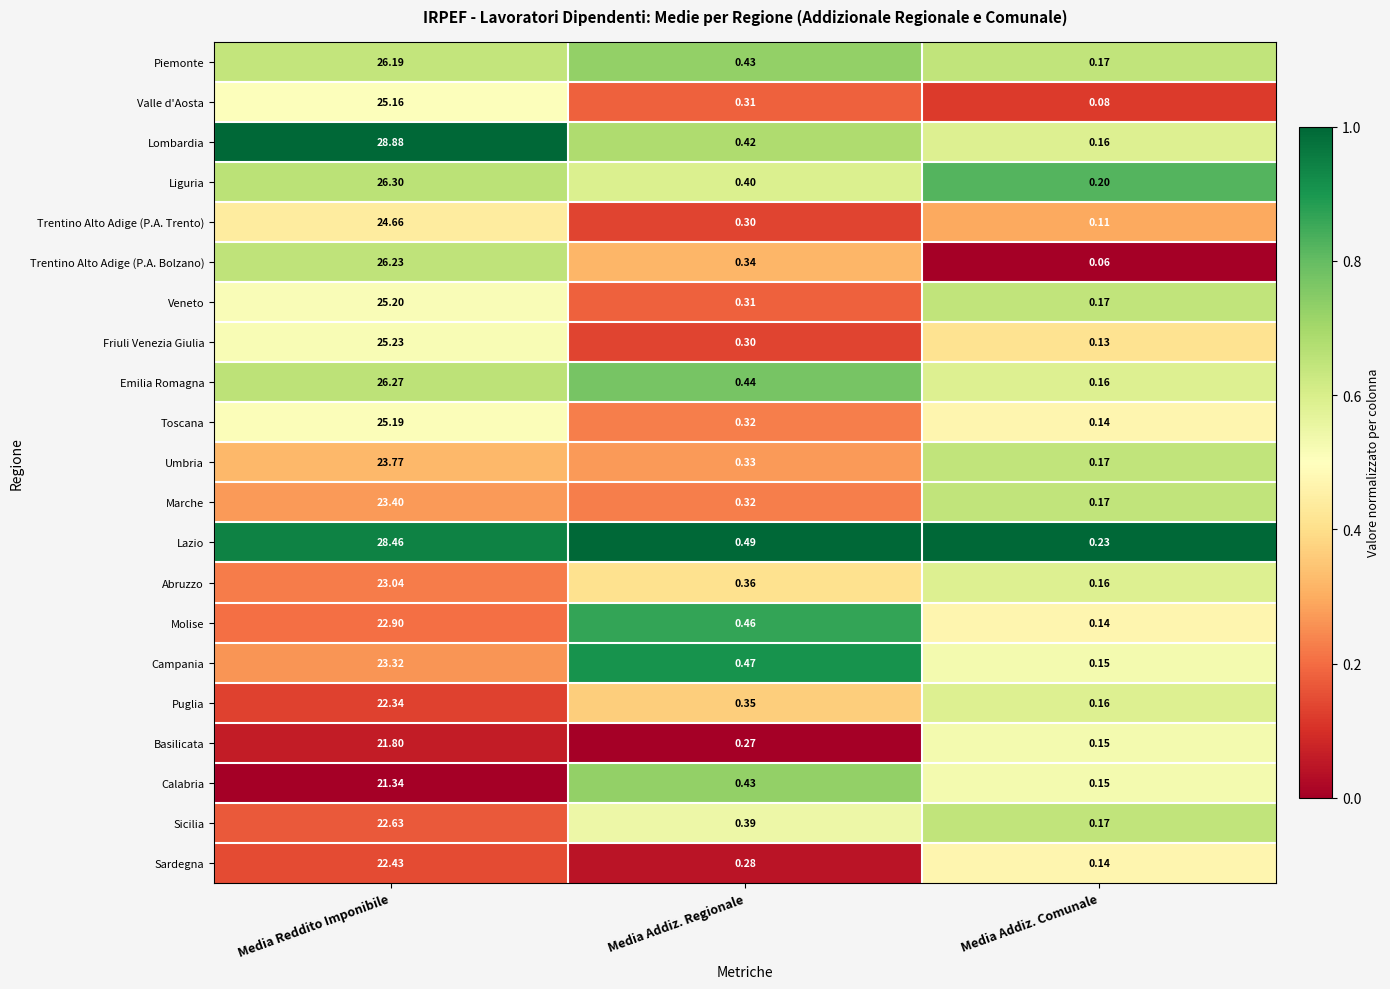

How many data points does each series have?

3